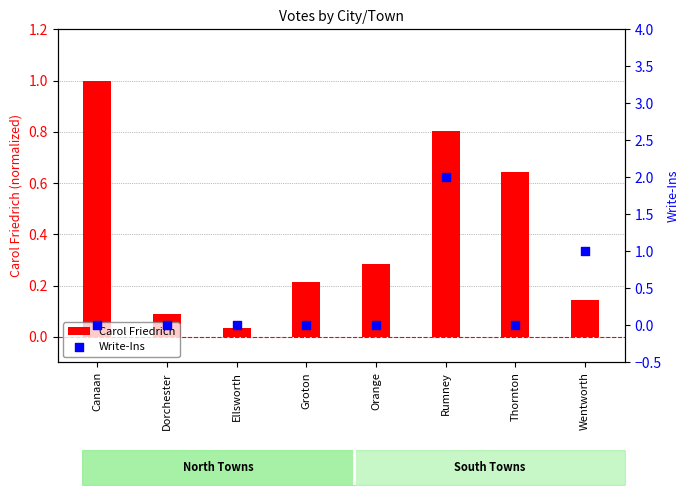

Which series has the largest total across all categories?

Carol Friedrich